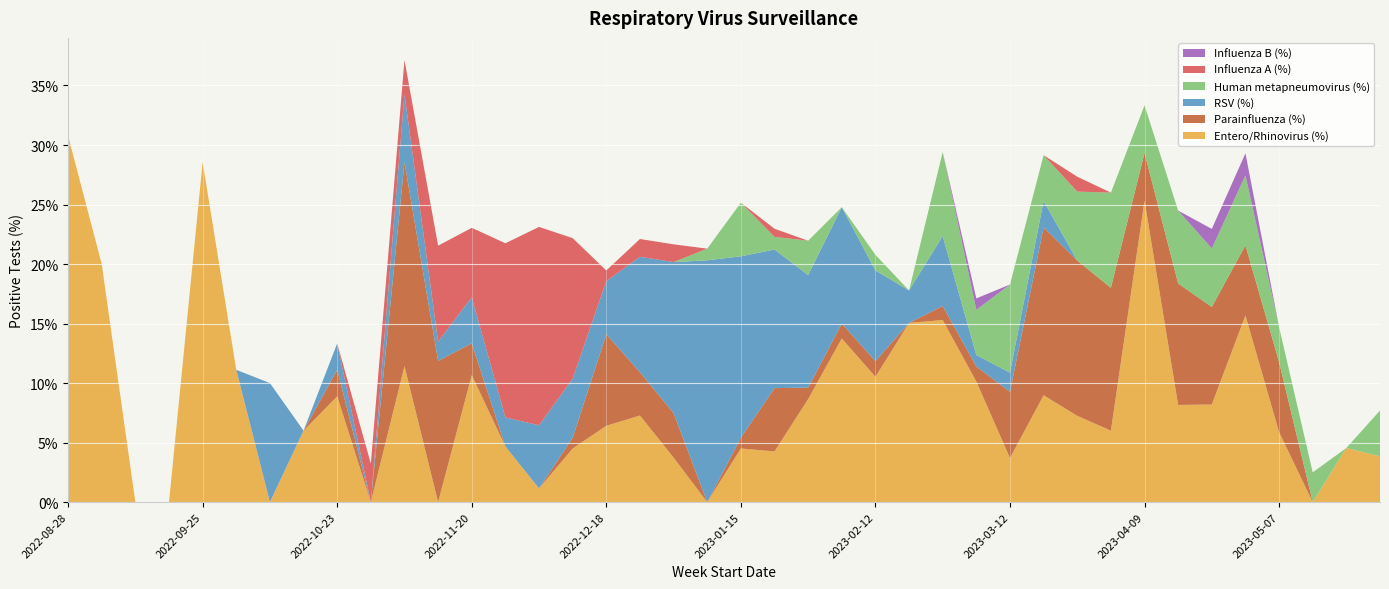

Reading left to right, list all the values displayed in this chart.

Entero/Rhinovirus (%): 30.8	20.0	0.0	0.0	28.6	11.1	0.0	6.0	8.9	0.0	11.4	0.0	10.7	4.7	1.1	4.5	6.4	7.3	3.7	0.0	4.5	4.3	8.7	13.8	10.5	15.1	15.3	10.1	3.7	9.0	7.2	6.0	25.3	8.2	8.2	15.7	5.9	0.0	4.5	3.8
Parainfluenza (%): 0.0	0.0	0.0	0.0	0.0	0.0	0.0	0.0	2.2	0.0	17.1	11.9	2.7	0.0	0.0	0.9	7.7	3.6	3.7	0.0	0.9	5.3	1.0	1.2	1.3	0.0	1.2	1.3	5.6	14.1	13.0	12.0	4.0	10.2	8.2	5.9	5.9	0.0	0.0	0.0
RSV (%): 0.0	0.0	0.0	0.0	0.0	0.0	10.0	0.0	2.2	0.0	5.7	1.6	3.9	2.4	5.3	5.0	4.5	9.7	12.7	20.3	15.2	11.6	9.5	9.8	7.6	2.7	5.9	1.0	1.6	2.2	0.0	0.0	0.0	0.0	0.0	0.0	0.0	0.0	0.0	0.0
Human metapneumovirus (%): 0.0	0.0	0.0	0.0	0.0	0.0	0.0	0.0	0.0	0.0	0.0	0.0	0.0	0.0	0.0	0.0	0.0	0.0	0.0	1.0	4.5	1.1	2.9	0.0	1.3	0.0	7.1	3.8	7.4	3.8	5.8	8.0	4.0	6.1	4.9	5.9	2.9	2.5	0.0	3.8
Influenza A (%): 0.0	0.0	0.0	0.0	0.0	0.0	0.0	0.0	0.0	3.2	2.9	8.1	5.8	14.6	16.7	11.8	0.9	1.5	1.5	0.0	0.0	0.7	0.0	0.0	0.0	0.0	0.0	0.0	0.0	0.0	1.2	0.0	0.0	0.0	0.0	0.0	0.0	0.0	0.0	0.0
Influenza B (%): 0.0	0.0	0.0	0.0	0.0	0.0	0.0	0.0	0.0	0.0	0.0	0.0	0.0	0.0	0.0	0.0	0.0	0.0	0.0	0.0	0.0	0.0	0.0	0.0	0.0	0.0	0.0	1.0	0.0	0.0	0.0	0.0	0.0	0.0	1.6	1.9	0.0	0.0	0.0	0.0